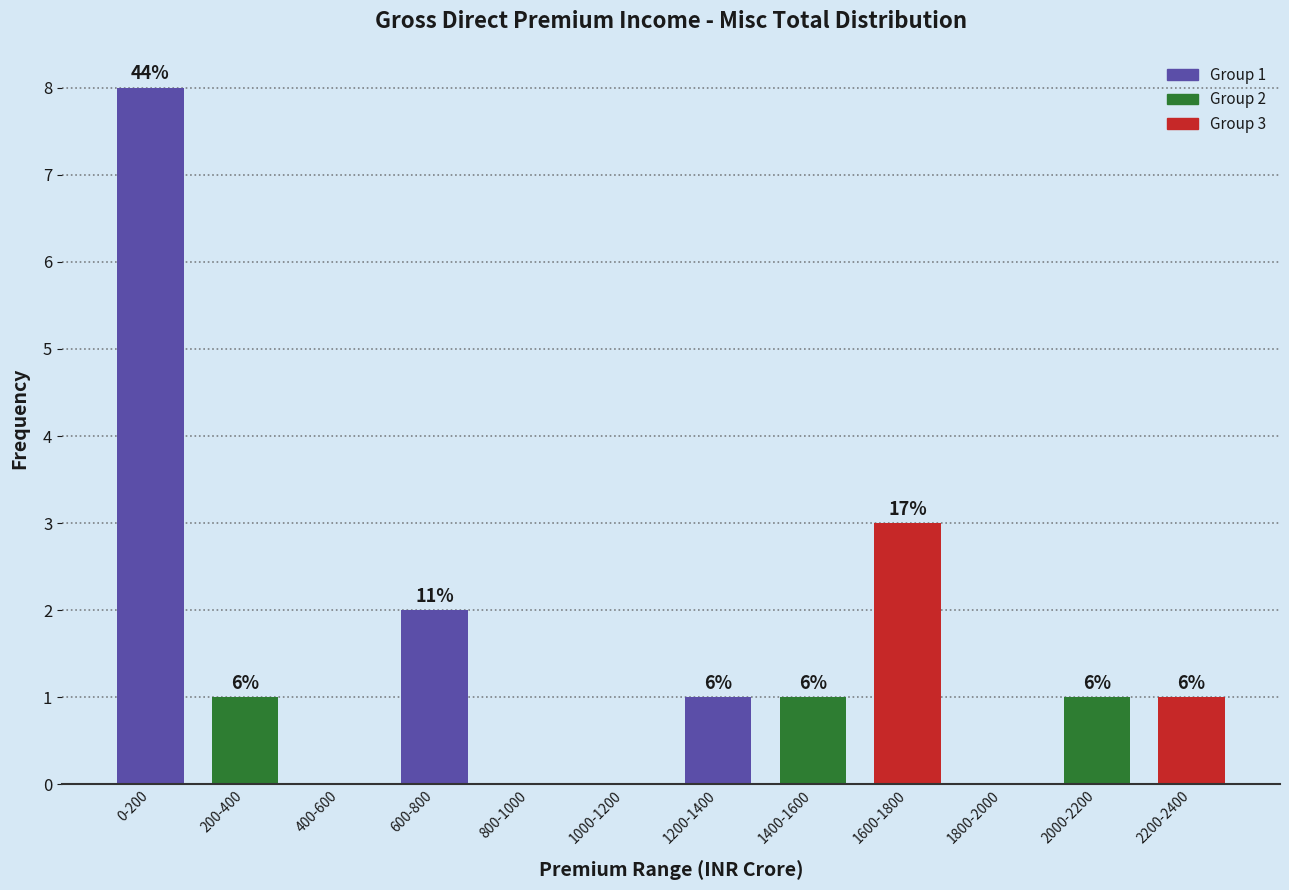

Are the bars horizontal?

No